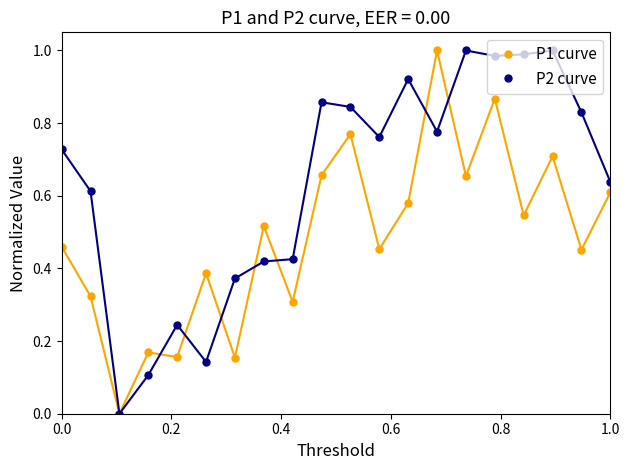

List the series in order of their overall mean, highest first.

P2 curve, P1 curve